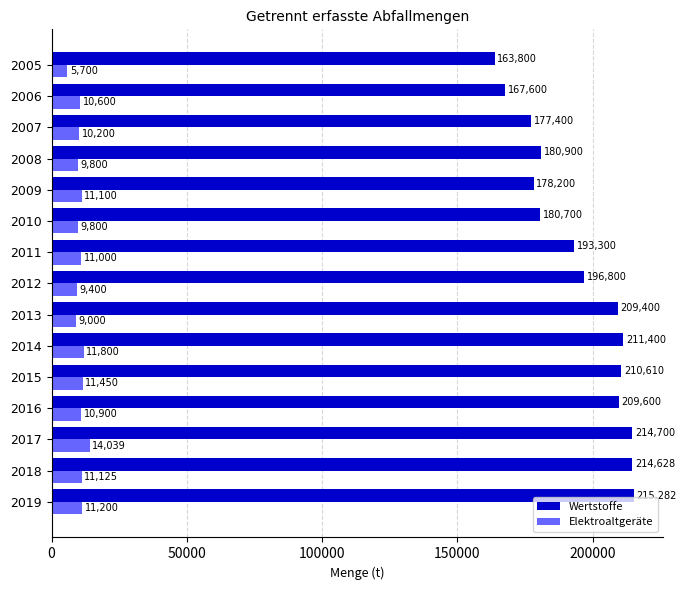

True or false: Wertstoffe has a value of 210610.0 at 2015.

True